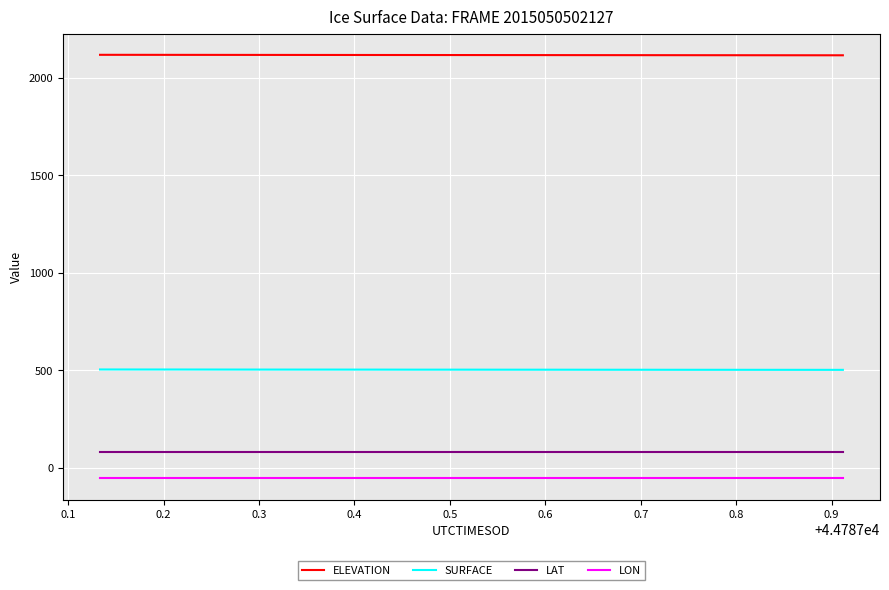

What is the minimum value for LON?

-54.1